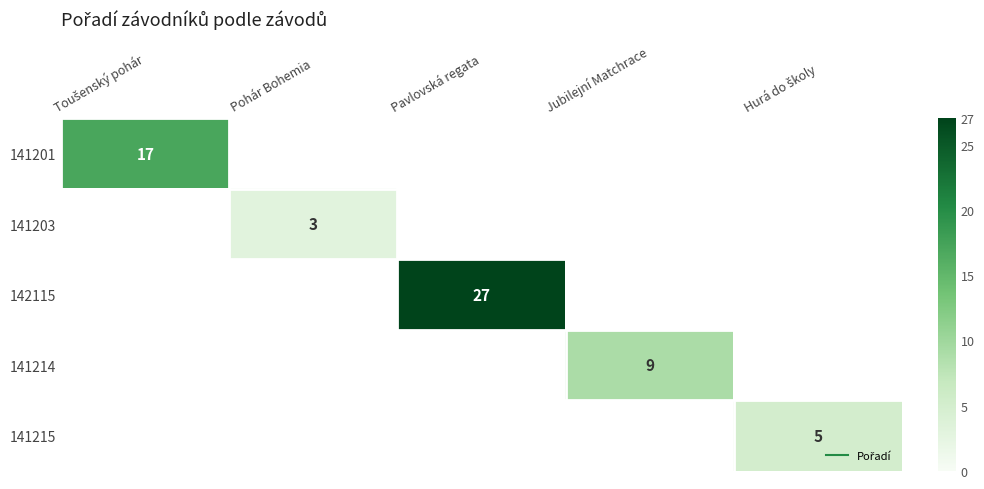

At Toušenský pohár, list the series in order from largest to smallest.

141201, 141203, 142115, 141214, 141215